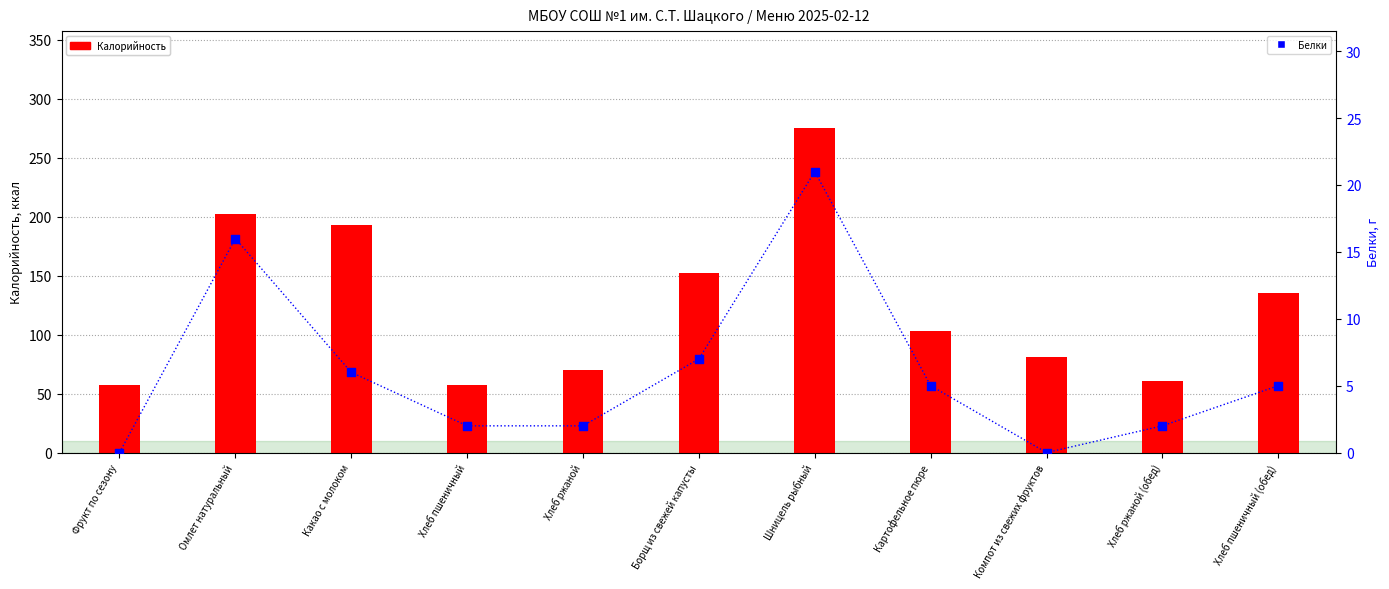

Is the value of Калорийность at Компот из свежих фруктов greater than the value of Белки at Омлет натуральный?

Yes